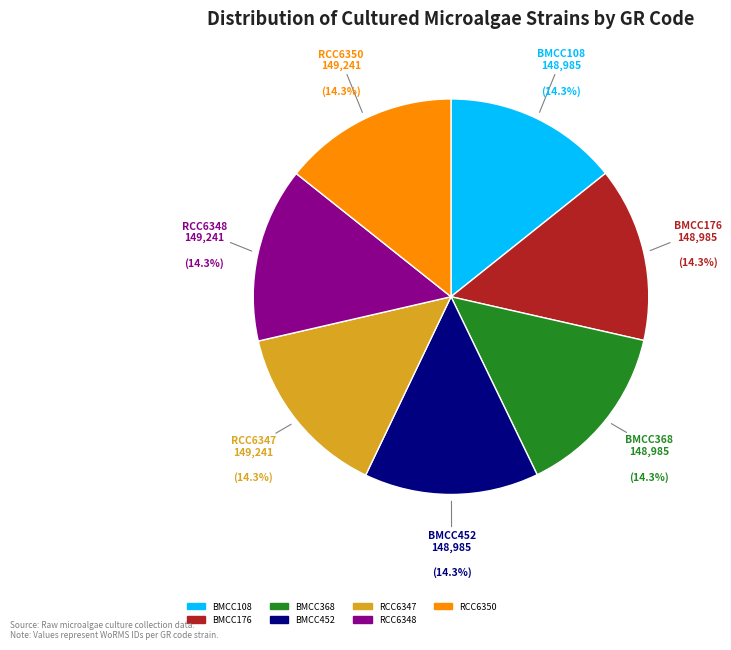

What is the ratio of the value at RCC6347 to the value at RCC6348?

1.0